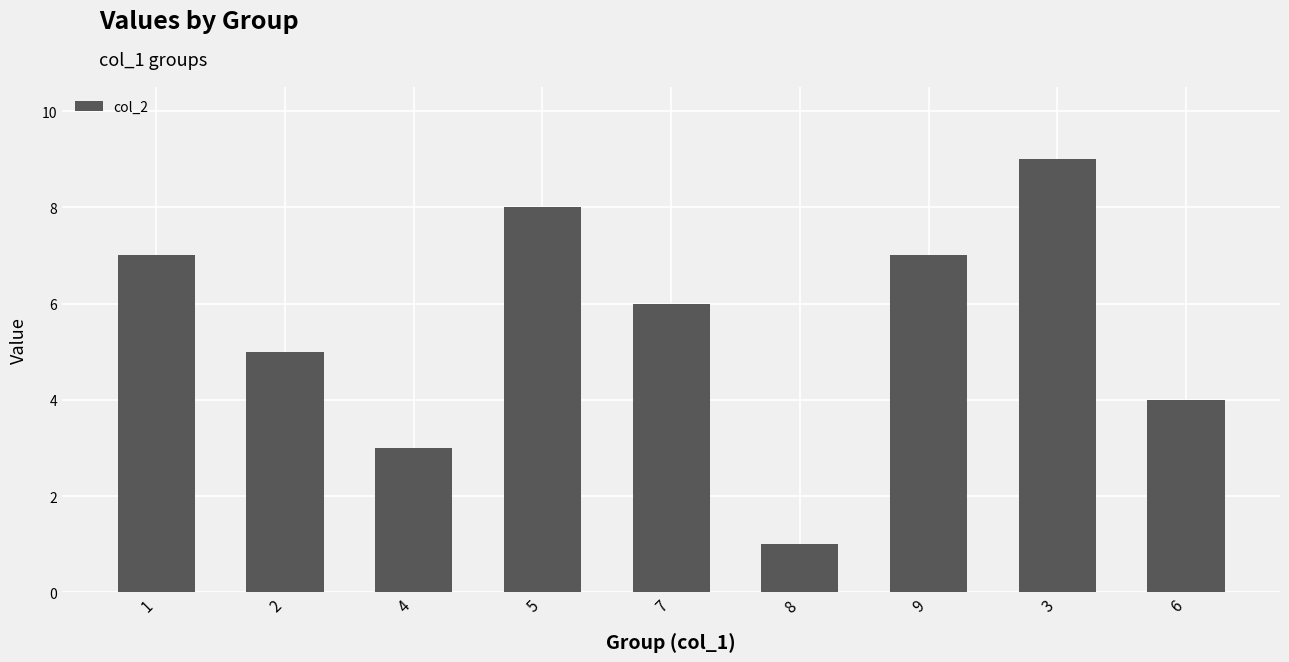

Reading left to right, what are all the values shown in this chart?

7	5	3	8	6	1	7	9	4